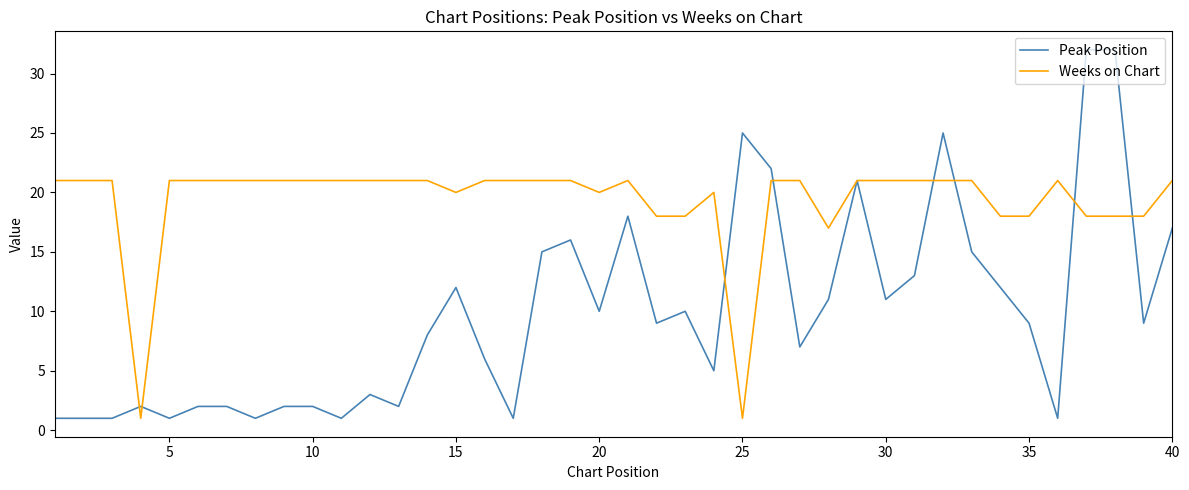

What is the highest value of the Weeks on Chart series?

21